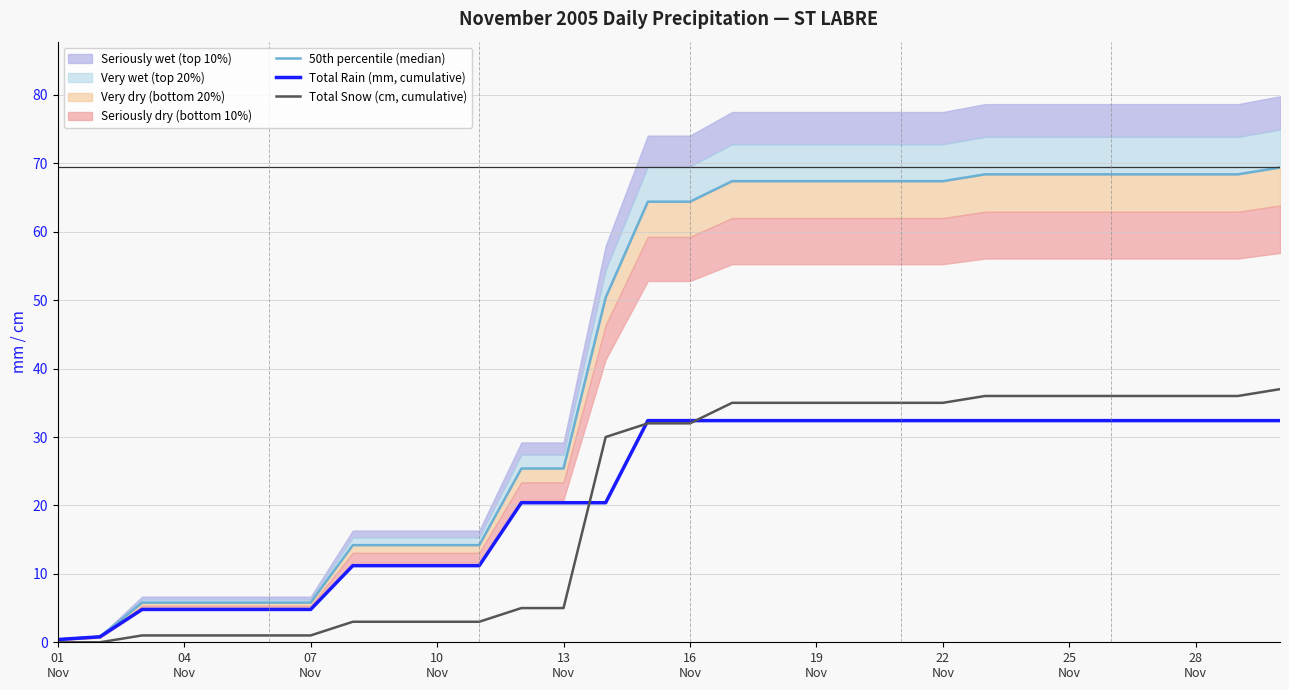

Reading left to right, transcribe all the data shown in this chart.

50th percentile (median): 0.4	0.8	5.8	5.8	5.8	5.8	5.8	14.2	14.2	14.2	14.2	25.4	25.4	50.4	64.4	64.4	67.4	67.4	67.4	67.4	67.4	67.4	68.4	68.4	68.4	68.4	68.4	68.4	68.4	69.4
Total Rain (mm, cumulative): 0.4	0.8	4.8	4.8	4.8	4.8	4.8	11.2	11.2	11.2	11.2	20.4	20.4	20.4	32.4	32.4	32.4	32.4	32.4	32.4	32.4	32.4	32.4	32.4	32.4	32.4	32.4	32.4	32.4	32.4
Total Snow (cm, cumulative): 0.0	0.0	1.0	1.0	1.0	1.0	1.0	3.0	3.0	3.0	3.0	5.0	5.0	30.0	32.0	32.0	35.0	35.0	35.0	35.0	35.0	35.0	36.0	36.0	36.0	36.0	36.0	36.0	36.0	37.0